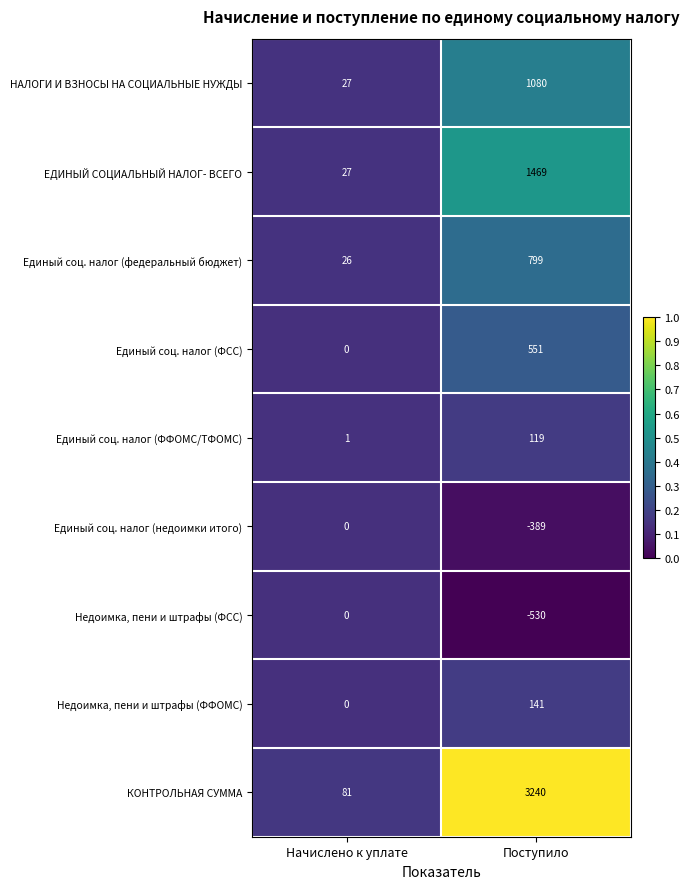

Reading left to right, transcribe all the data shown in this chart.

НАЛОГИ И ВЗНОСЫ НА СОЦИАЛЬНЫЕ НУЖДЫ: 27	1080
ЕДИНЫЙ СОЦИАЛЬНЫЙ НАЛОГ- ВСЕГО: 27	1469
Единый соц. налог (федеральный бюджет): 26	799
Единый соц. налог (ФСС): 0	551
Единый соц. налог (ФФОМС/ТФОМС): 1	119
Единый соц. налог (недоимки итого): 0	-389
Недоимка, пени и штрафы (ФСС): 0	-530
Недоимка, пени и штрафы (ФФОМС): 0	141
КОНТРОЛЬНАЯ СУММА: 81	3240